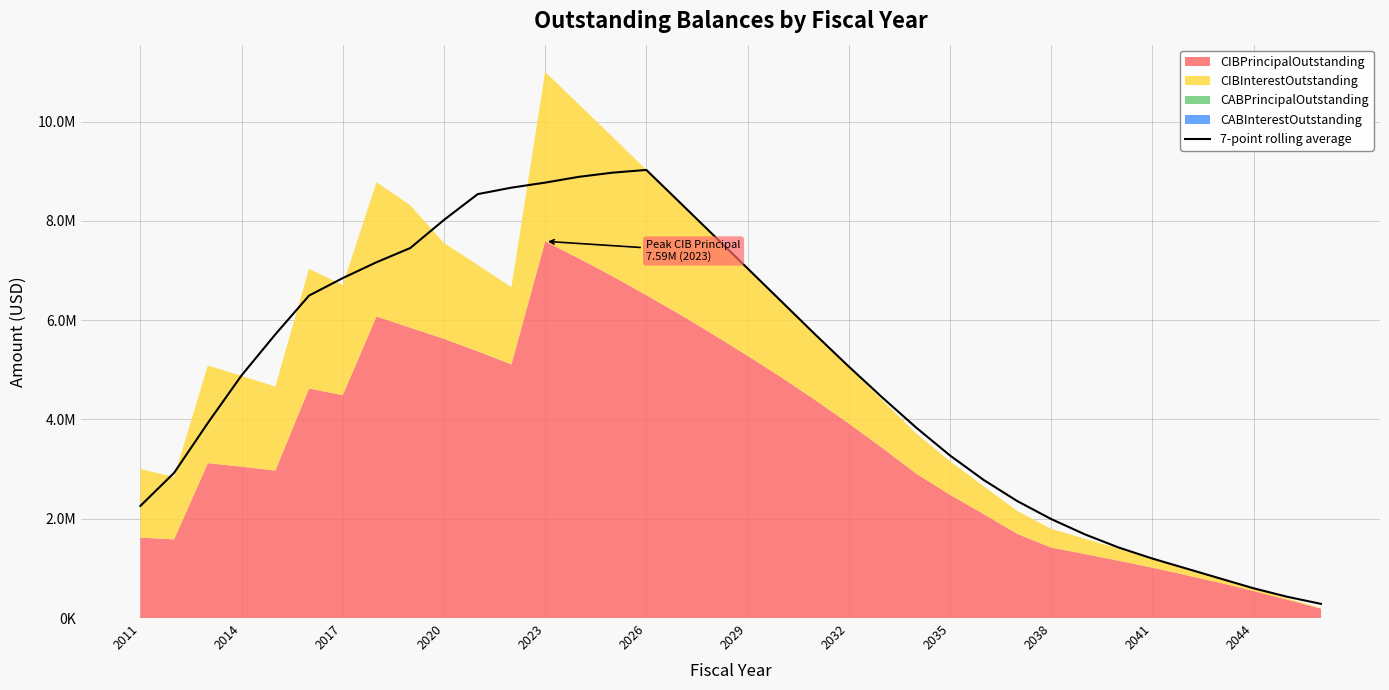

What is the average value?

4860192.3